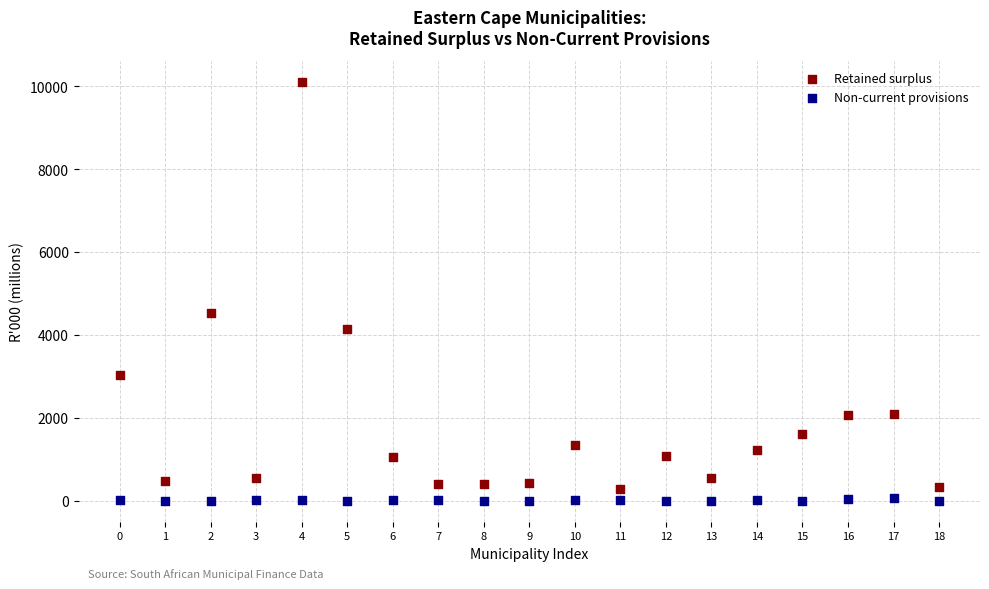

Across all data points, what is the range of Y values (max minus min)?

10113.5